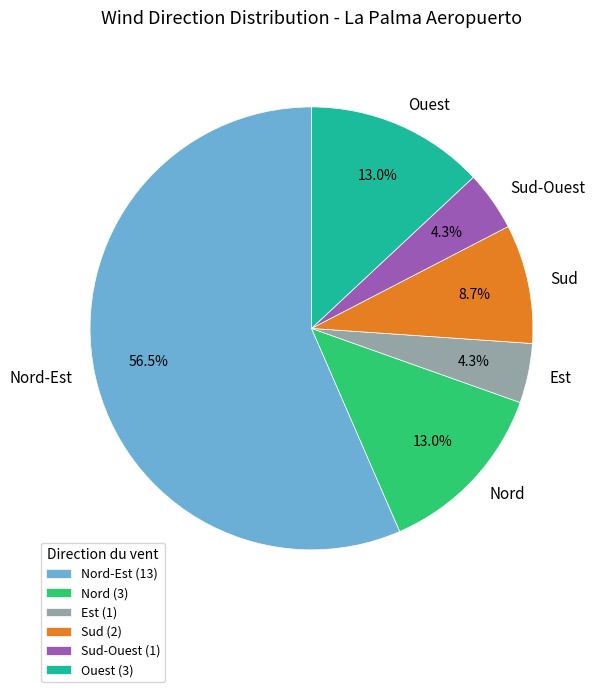

What is the largest slice in the pie chart?

Nord-Est